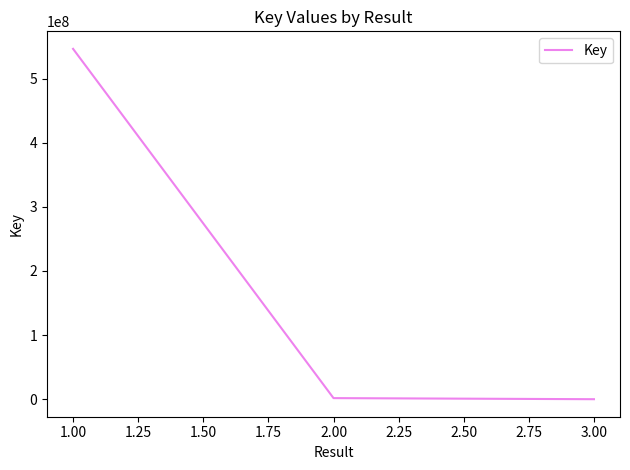

What position from the left is 0.75?

1